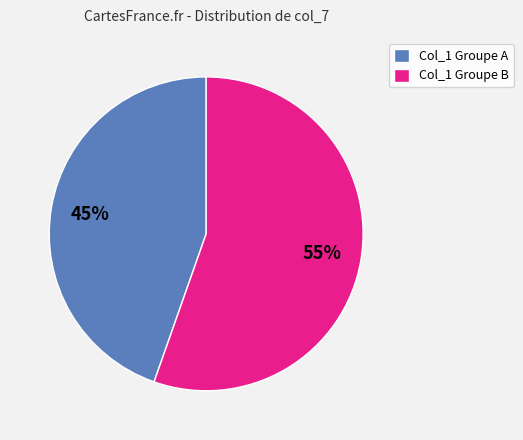

Rank the categories by value from highest to lowest.

Col_1 Groupe B, Col_1 Groupe A